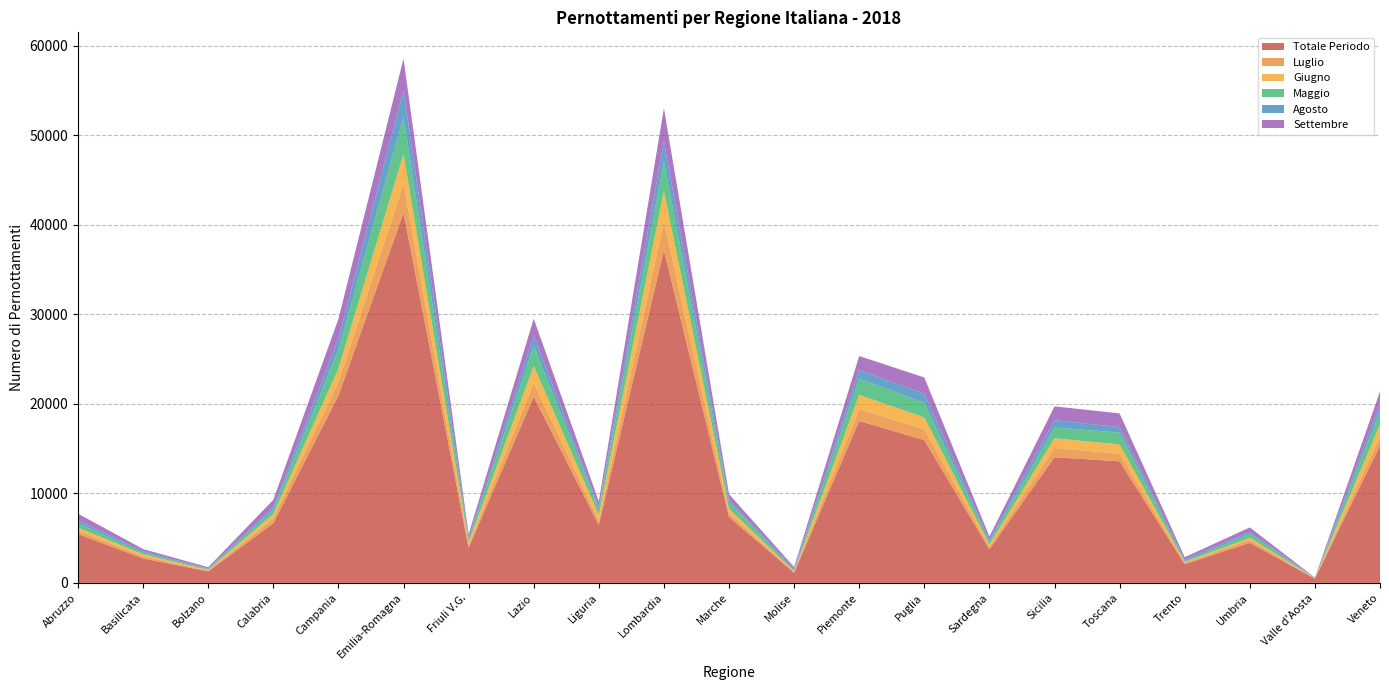

Reading left to right, what are all the values shown in this chart?

Totale Periodo: Abruzzo=5455	Basilicata=2728	Bolzano=1275	Calabria=6661	Campania=20930	Emilia-Romagna=41340	Friuli V.G.=3912	Lazio=20794	Liguria=6473	Lombardia=37169	Marche=7353	Molise=1130	Piemonte=18084	Puglia=15952	Sardegna=3746	Sicilia=14040	Toscana=13578	Trento=2080	Umbria=4473	Valle d'Aosta=467	Veneto=15333
Luglio: Abruzzo=337	Basilicata=231	Bolzano=74	Calabria=526	Campania=1487	Emilia-Romagna=3273	Friuli V.G.=260	Lazio=1563	Liguria=438	Lombardia=3215	Marche=437	Molise=56	Piemonte=1315	Puglia=1204	Sardegna=258	Sicilia=1039	Toscana=855	Trento=145	Umbria=323	Valle d'Aosta=21	Veneto=986
Giugno: Abruzzo=376	Basilicata=222	Bolzano=92	Calabria=496	Campania=1540	Emilia-Romagna=3304	Friuli V.G.=359	Lazio=1885	Liguria=682	Lombardia=3417	Marche=491	Molise=111	Piemonte=1611	Puglia=1327	Sardegna=286	Sicilia=1077	Toscana=1041	Trento=109	Umbria=237	Valle d'Aosta=23	Veneto=1388
Maggio: Abruzzo=492	Basilicata=167	Bolzano=107	Calabria=487	Campania=2090	Emilia-Romagna=4147	Friuli V.G.=305	Lazio=2252	Liguria=652	Lombardia=3314	Marche=728	Molise=69	Piemonte=1826	Puglia=1632	Sardegna=282	Sicilia=1209	Toscana=1310	Trento=111	Umbria=421	Valle d'Aosta=32	Veneto=1476
Agosto: Abruzzo=350	Basilicata=173	Bolzano=58	Calabria=323	Campania=1236	Emilia-Romagna=3010	Friuli V.G.=187	Lazio=1171	Liguria=235	Lombardia=2254	Marche=253	Molise=202	Piemonte=952	Puglia=1022	Sardegna=227	Sicilia=811	Toscana=612	Trento=181	Umbria=223	Valle d'Aosta=14	Veneto=859
Settembre: Abruzzo=717	Basilicata=253	Bolzano=141	Calabria=789	Campania=2213	Emilia-Romagna=3523	Friuli V.G.=420	Lazio=1858	Liguria=626	Lombardia=3673	Marche=652	Molise=198	Piemonte=1562	Puglia=1818	Sardegna=378	Sicilia=1550	Toscana=1539	Trento=240	Umbria=514	Valle d'Aosta=30	Veneto=1341